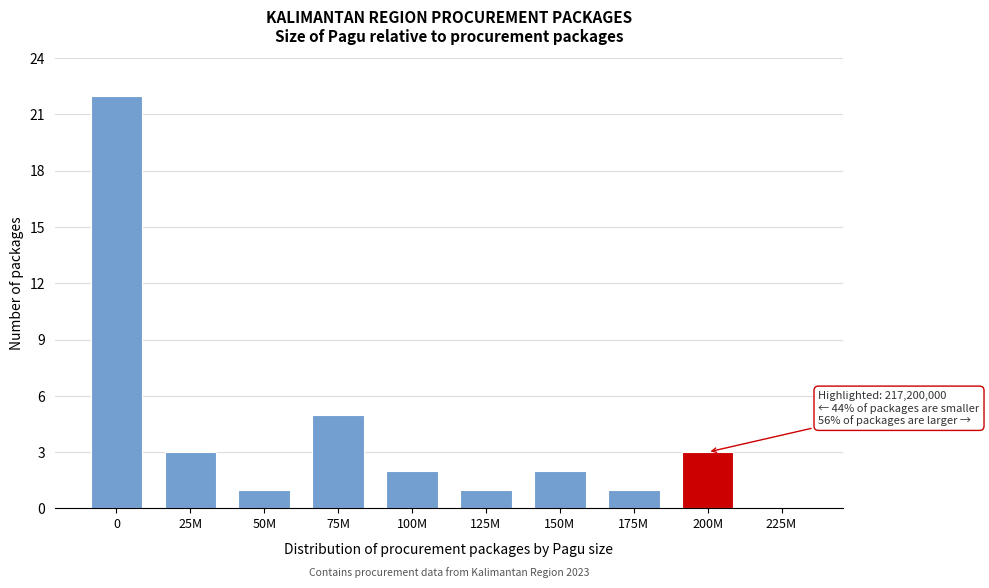

Reading left to right, extract all data points from this chart.

0=22	25M=3	50M=1	75M=5	100M=2	125M=1	150M=2	175M=1	200M=3	225M=0